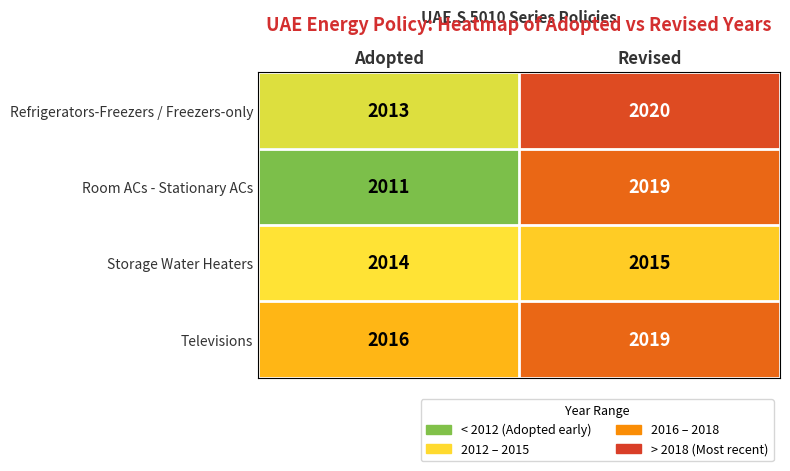

Reading left to right, extract all data points from this chart.

Refrigerators-Freezers / Freezers-only: Adopted=2013	Revised=2020
Room ACs - Stationary ACs: Adopted=2011	Revised=2019
Storage Water Heaters: Adopted=2014	Revised=2015
Televisions: Adopted=2016	Revised=2019